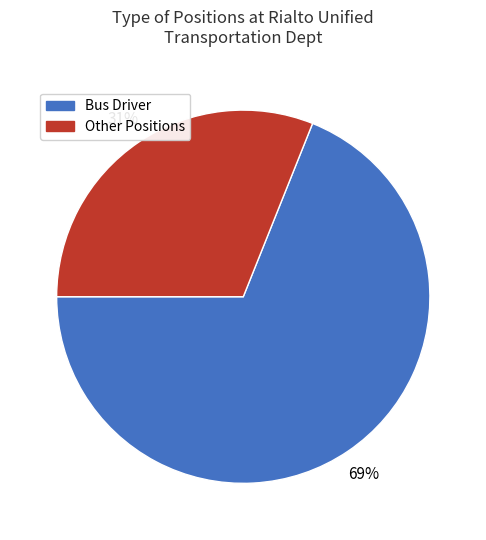

To the nearest percent, what is the average slice percentage?

50%